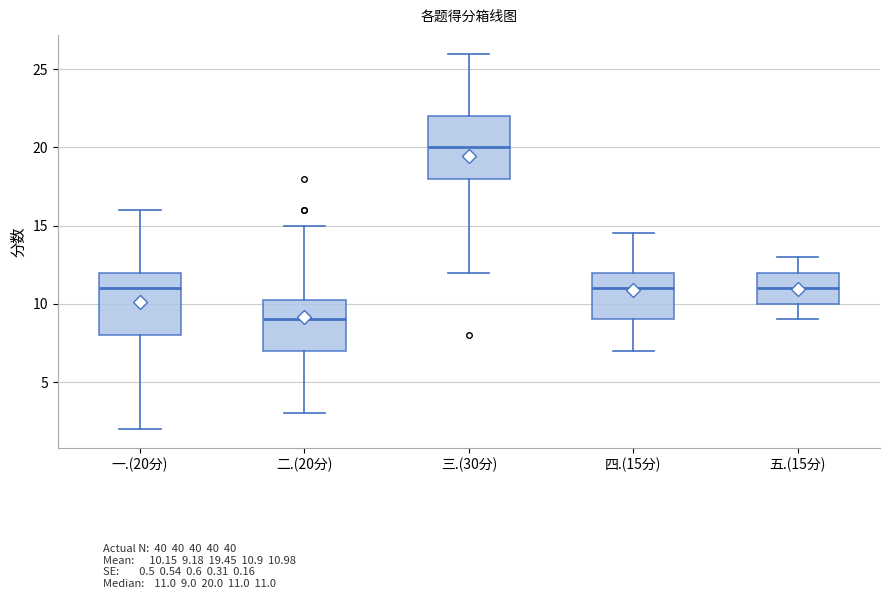

Where does the upper whisker of the box for 二.(20分) end on the y-axis? The values are not printed on the chart, so give them approximately, as read against the axis.

15.0